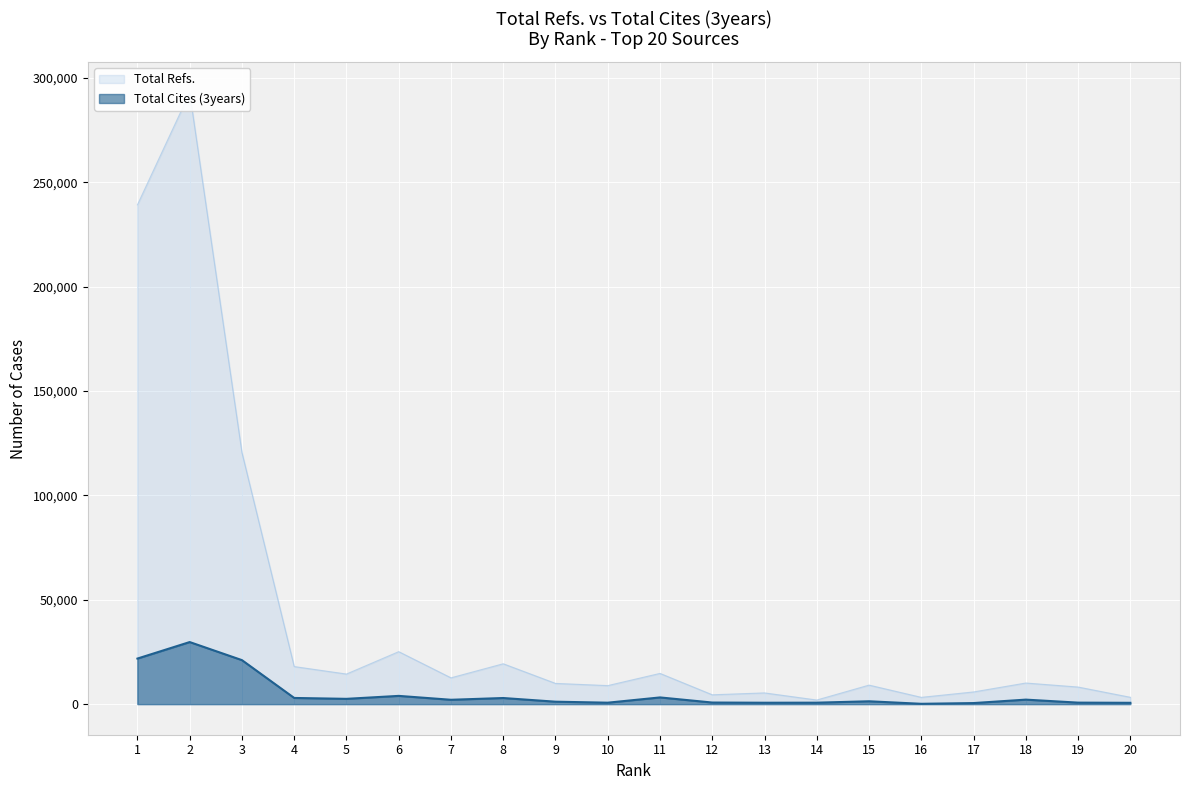

Between 6 and 10, which series saw the biggest shift?

Total Refs.